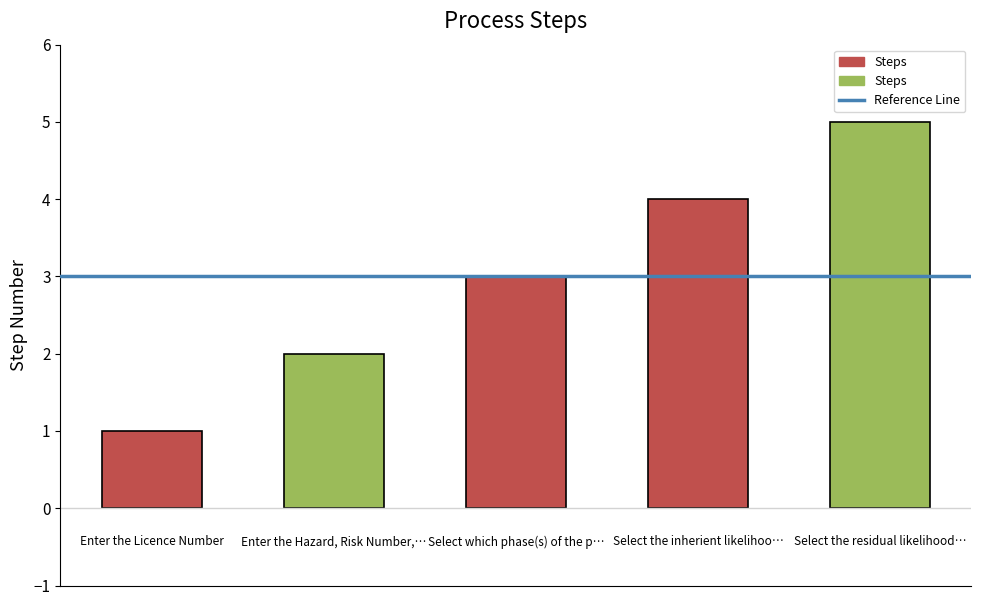

How many distinct data groups are displayed?

1